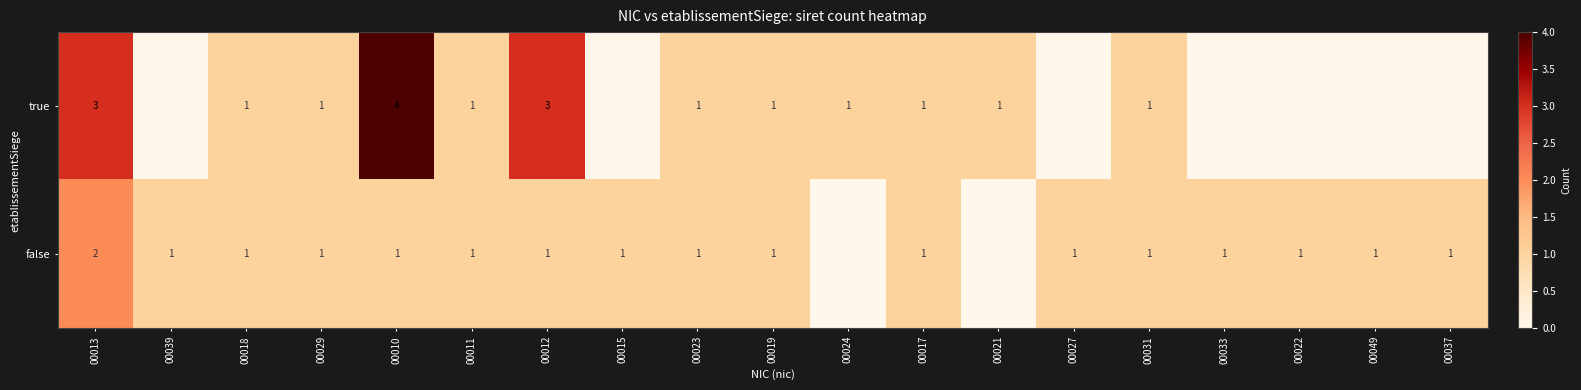

What is the spread (max minus min) of values at 00010?

3